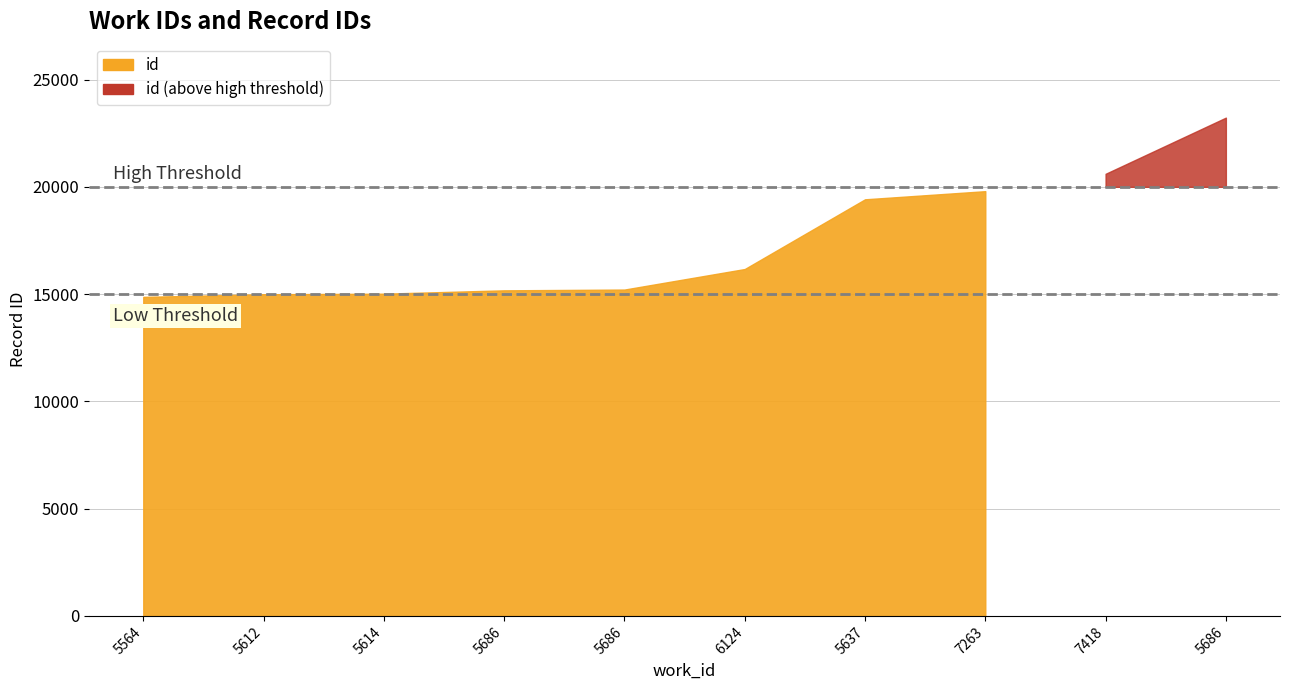

What is the label of the 7th point from the left?

5637